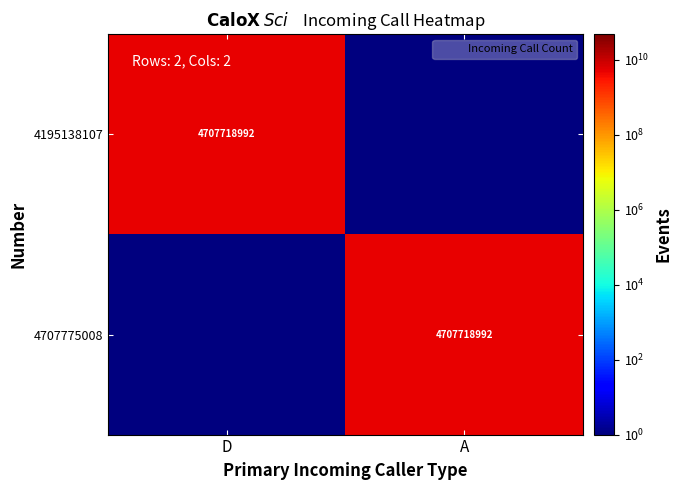

What is the maximum value shown in the chart?

4707718992.0